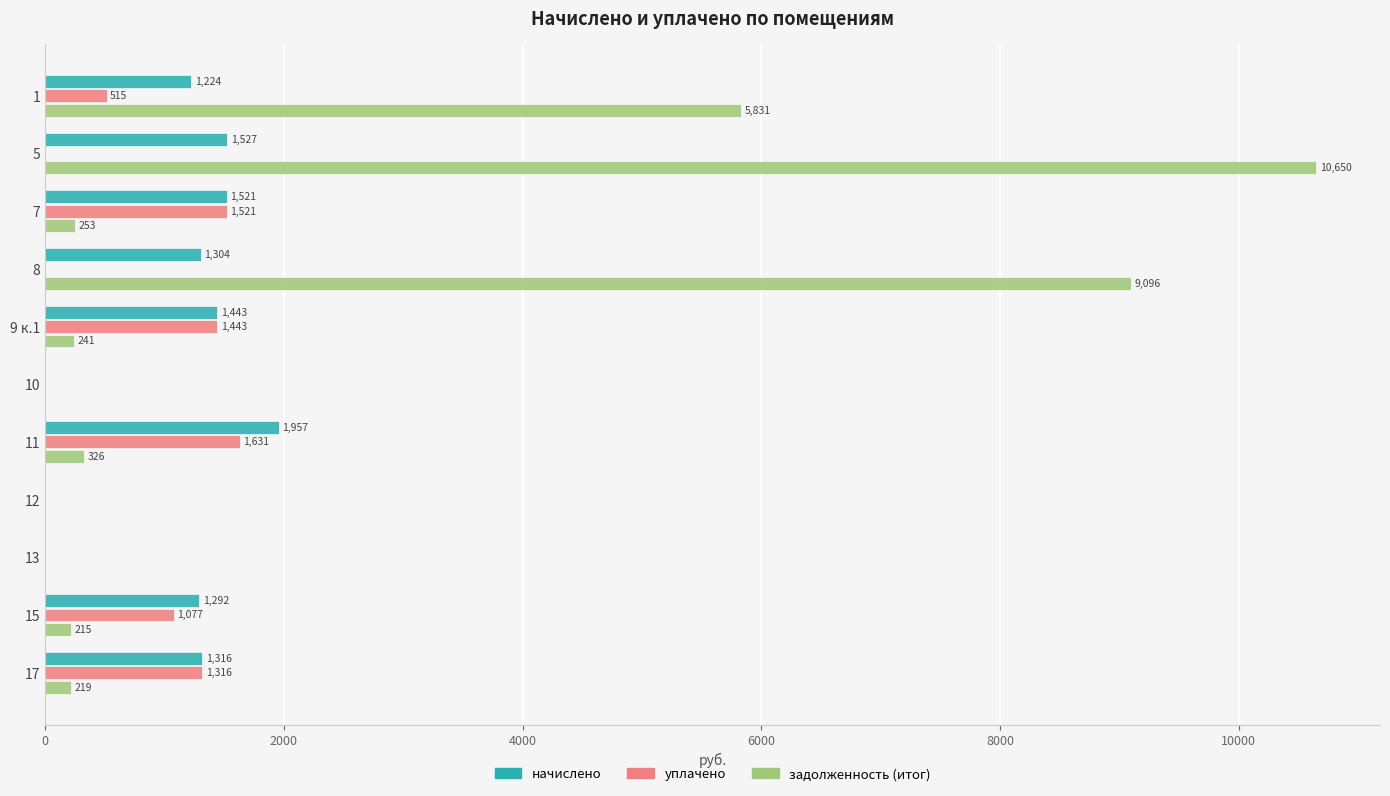

Which category has the highest value in the начислено series?

11